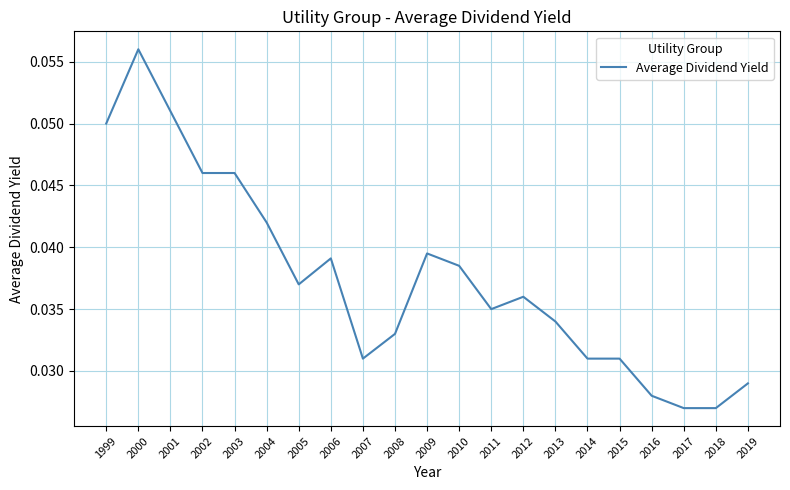

How many values are between 0 and 1?

21